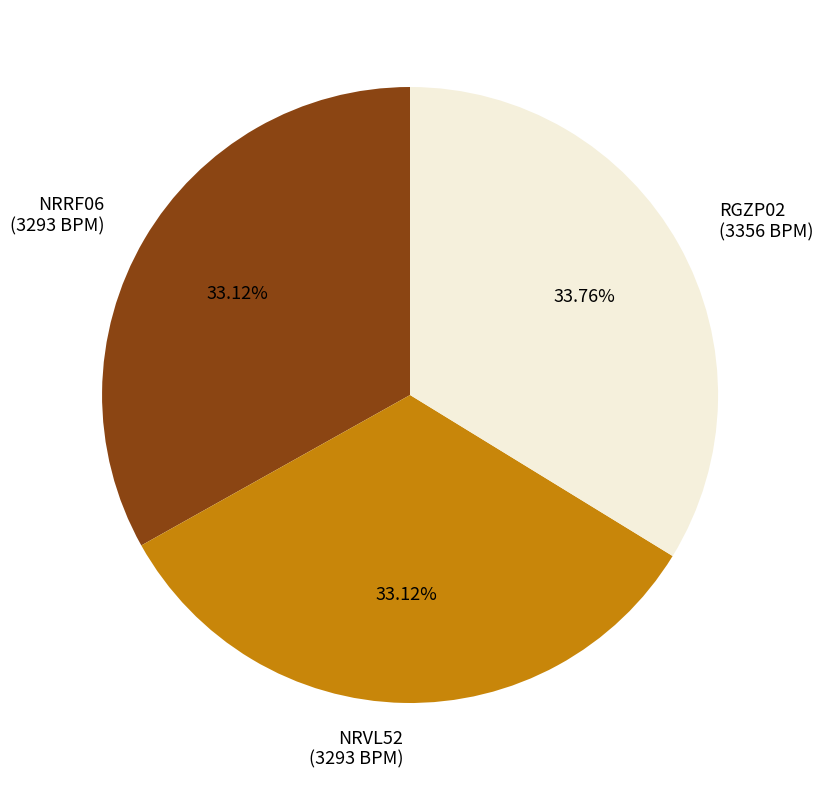

Does any single category account for the majority?

No